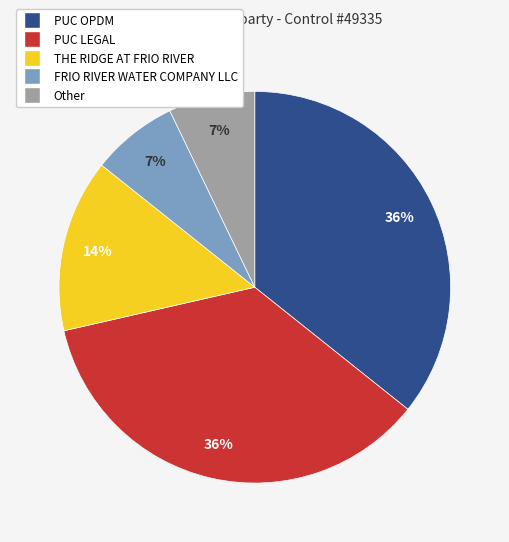

Is there any slice that represents more than half of the pie?

No